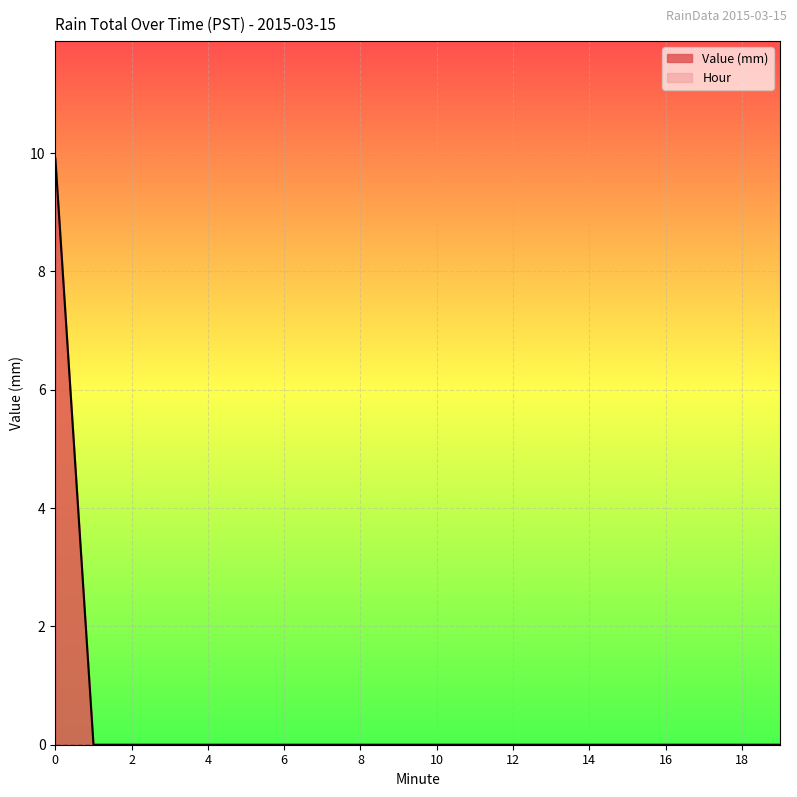

Between which two adjacent categories do Value (mm) and Minute first intersect?

0 and 1